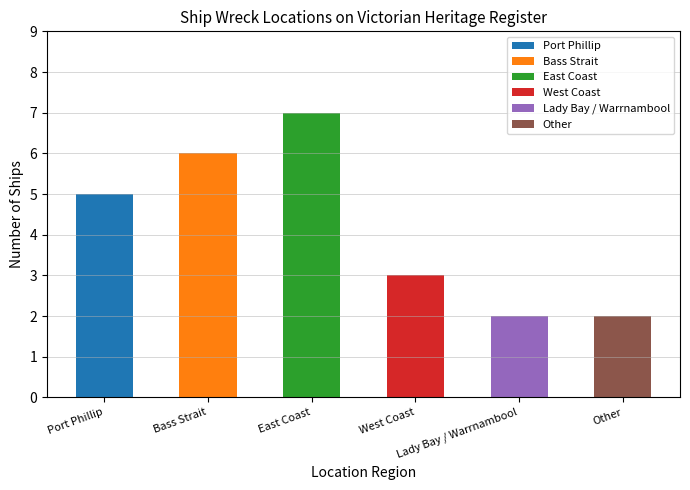

True or false: the data shows 5 at West Coast.

False